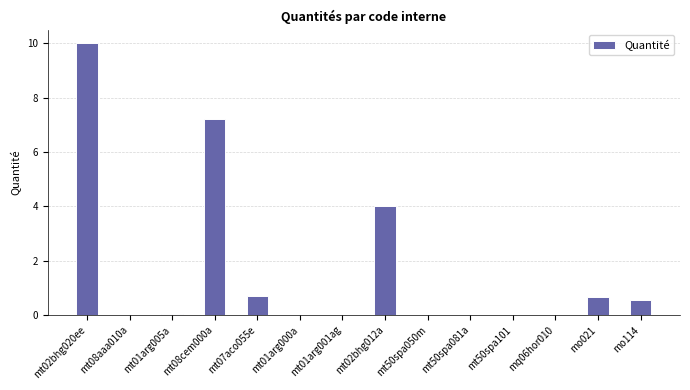

Count the number of categories in the chart.

14